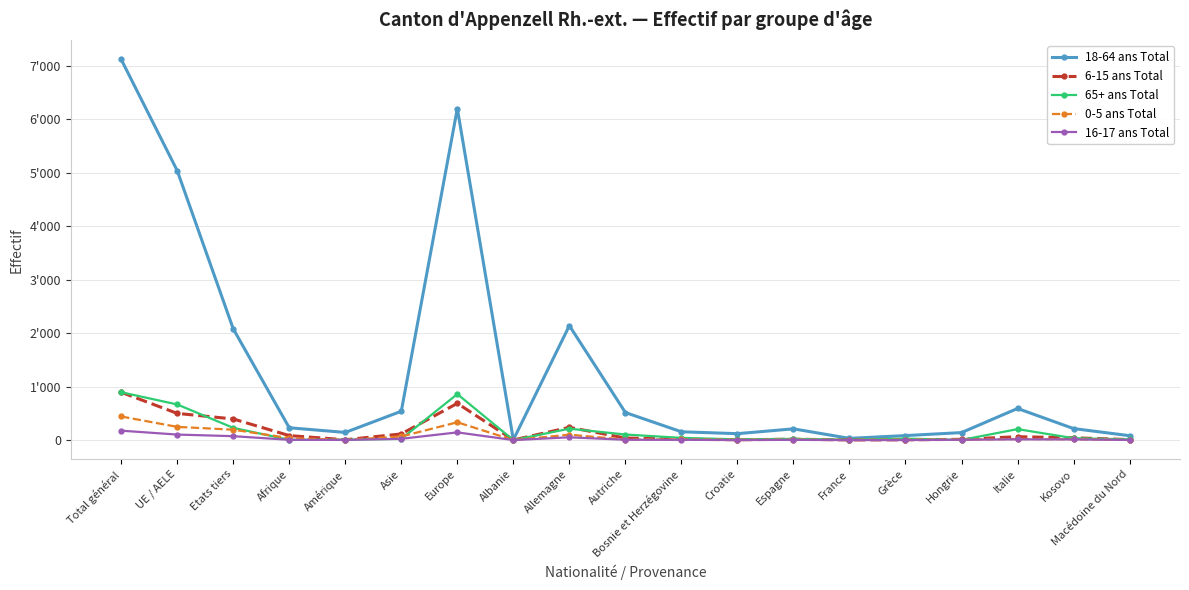

Does the chart have visible grid lines?

Yes